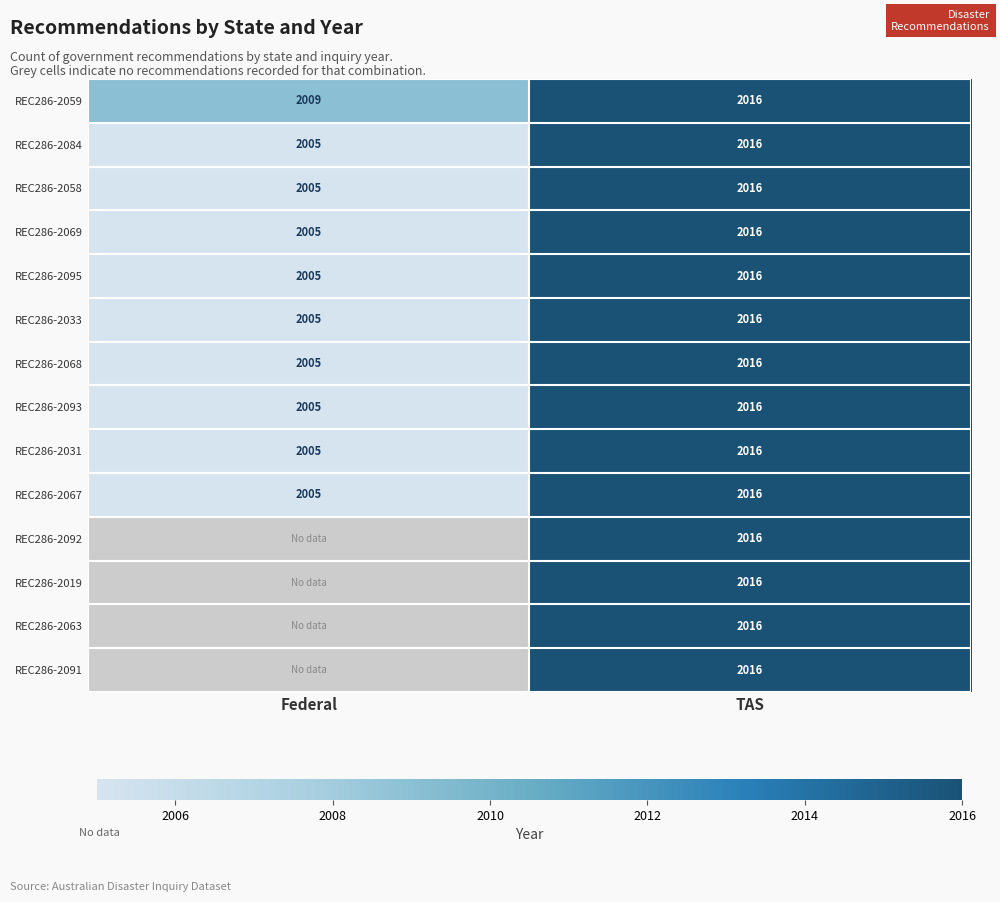

What is the total value across all series at TAS?

28224